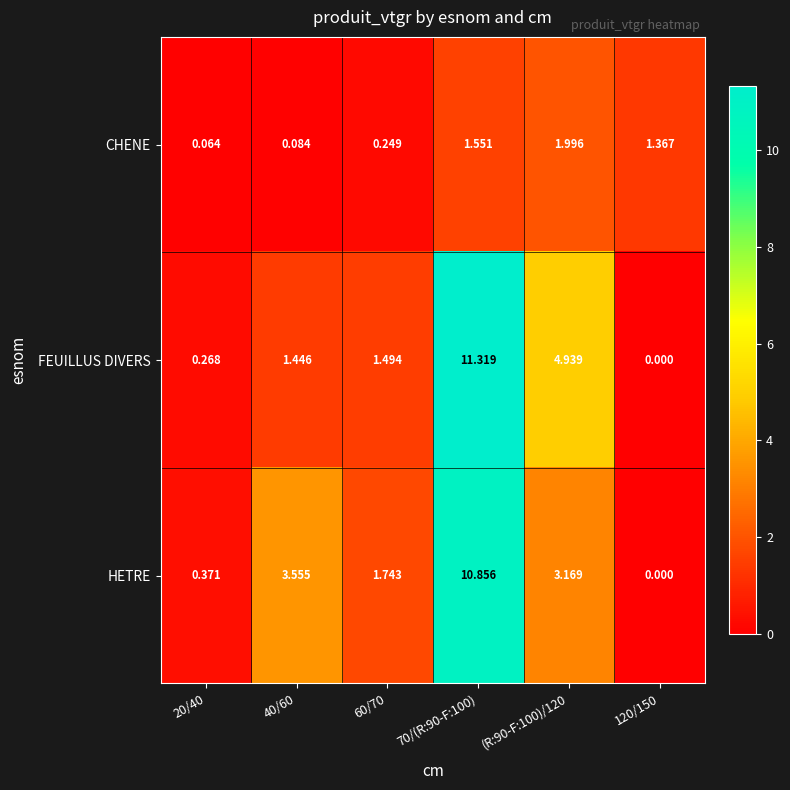

Which series changed the most between 40/60 and 120/150?

HETRE